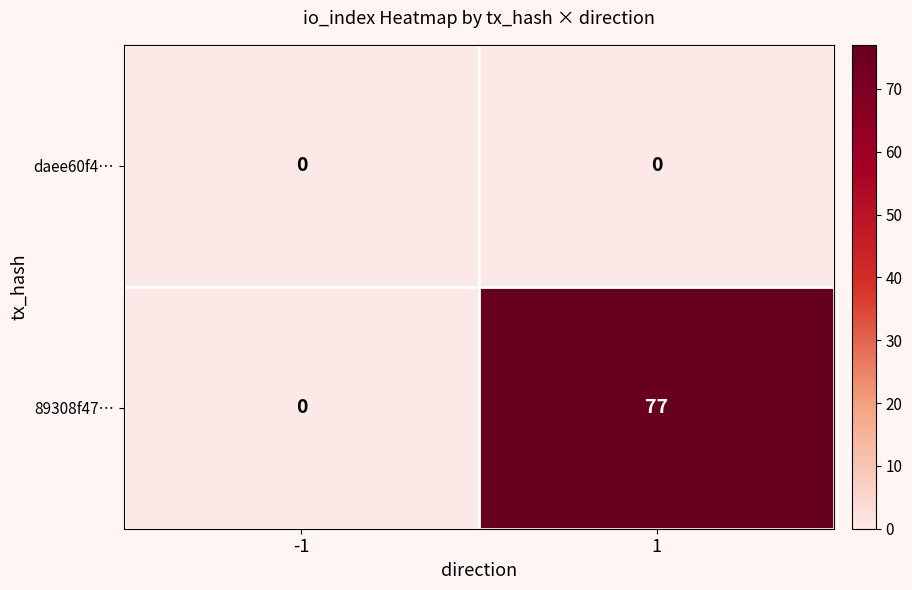

What is the greatest value displayed?

77